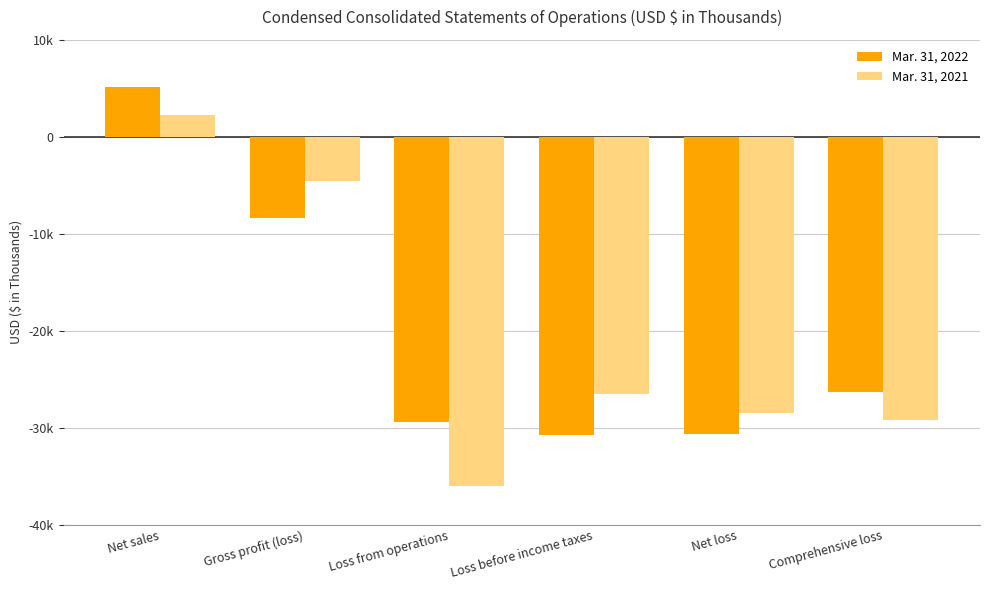

What is the label of the 5th bar from the right?

Gross profit (loss)